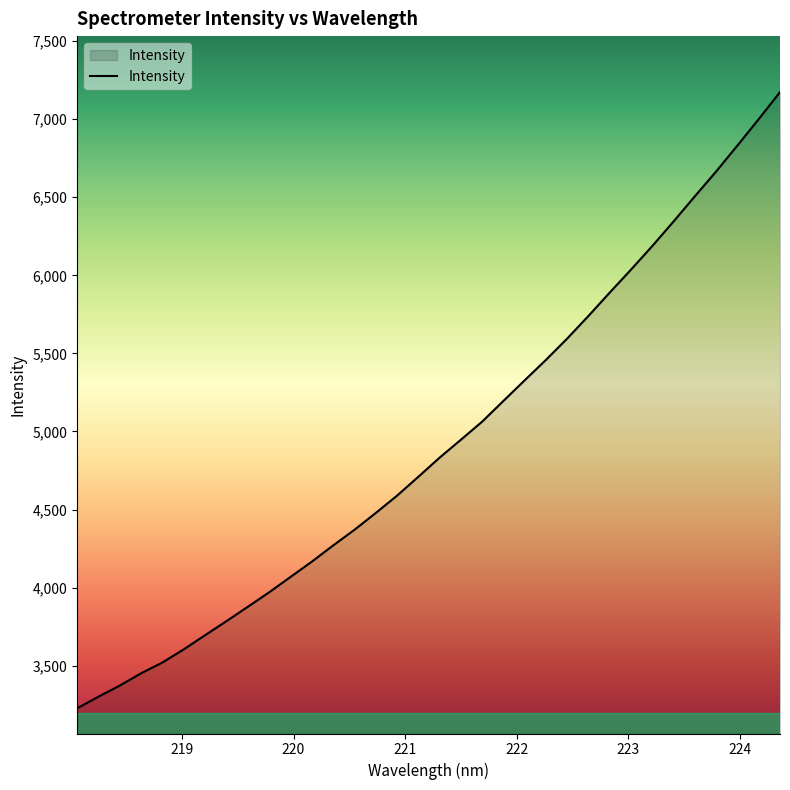

How many values are below 4831?

17